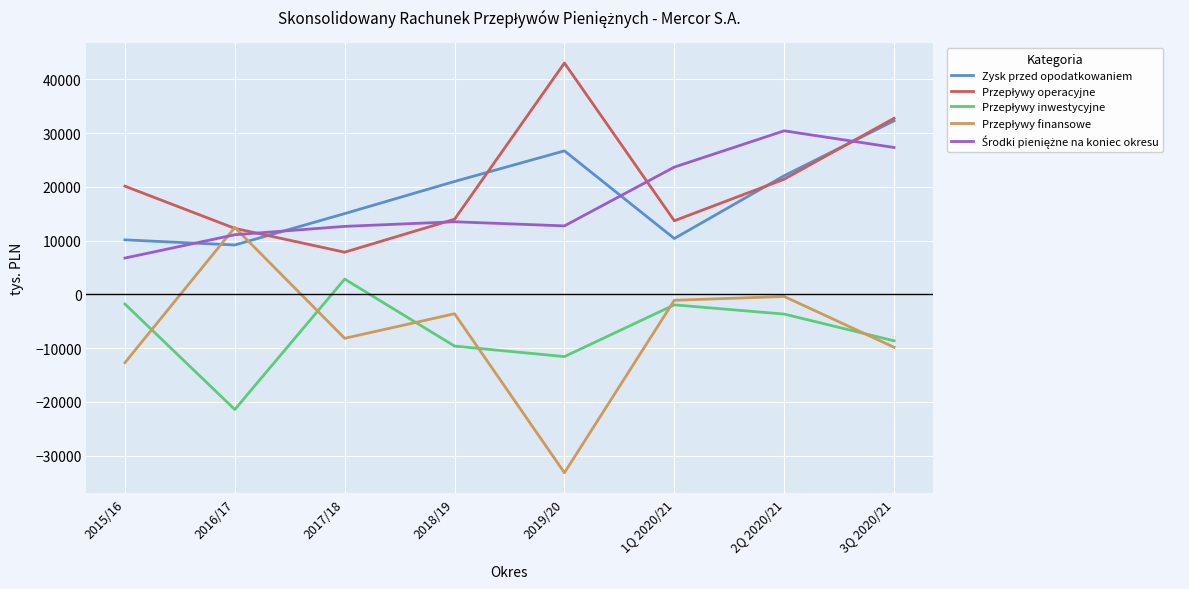

Between 2015/16 and 3Q 2020/21, which series saw the biggest shift?

Zysk przed opodatkowaniem